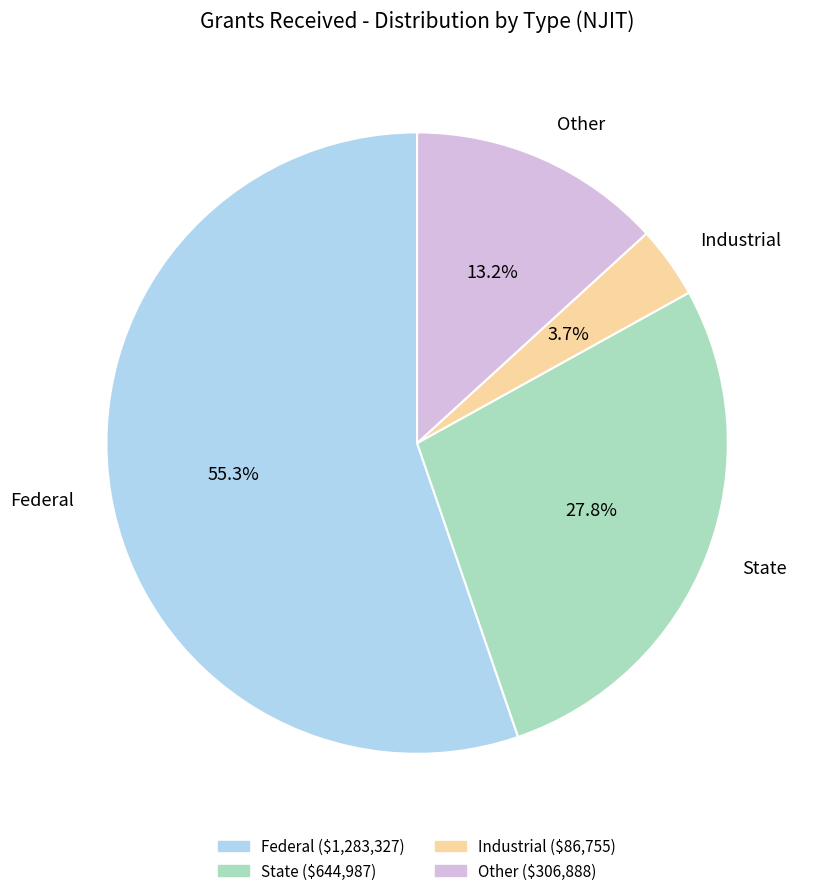

Count the number of slices in the pie.

4